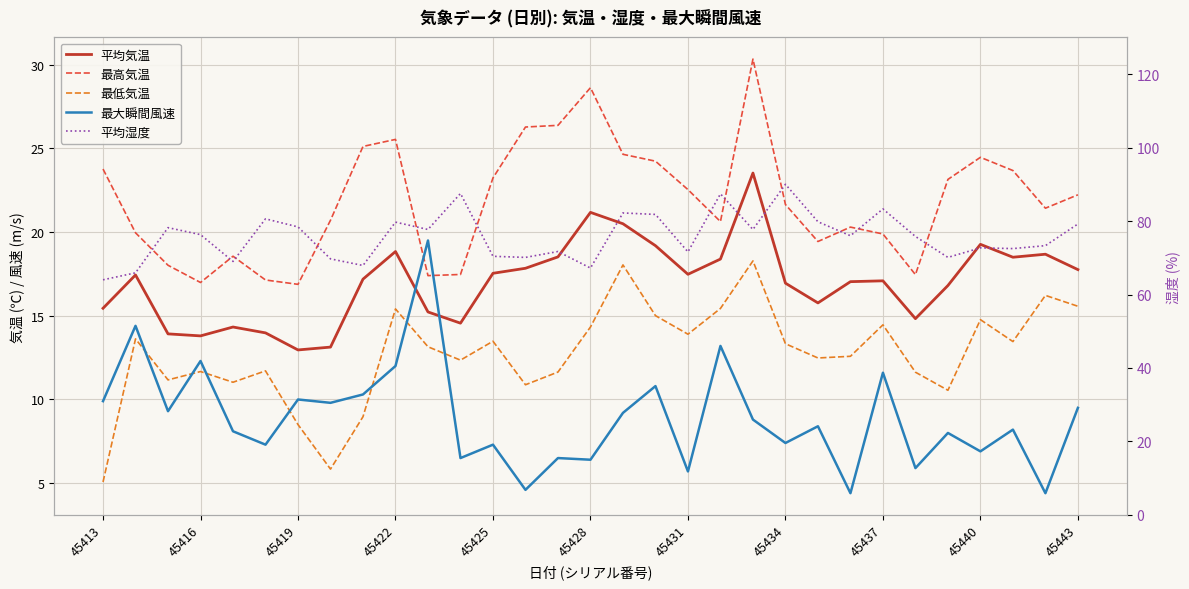

What is the lowest value of the 平均気温 series?

13.0